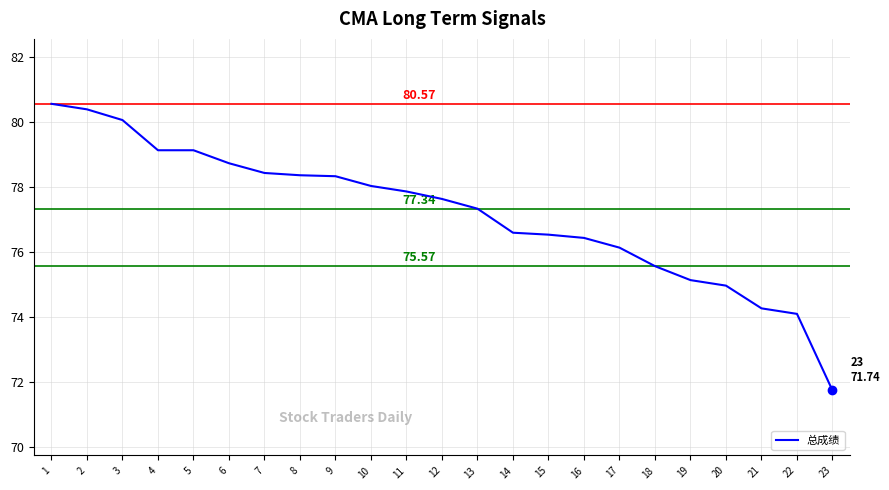

Approximately how many times larger is the value at 11 compared to 5?

1.0